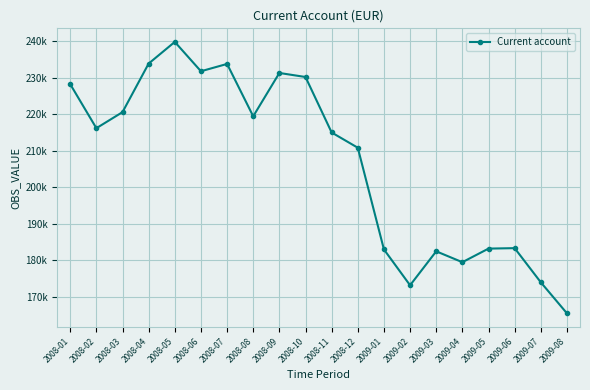

Does the chart have visible grid lines?

Yes